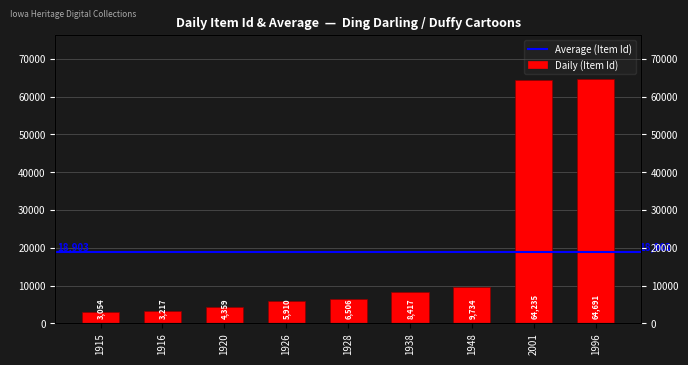

At which label does the data first exceed 6506?

1938